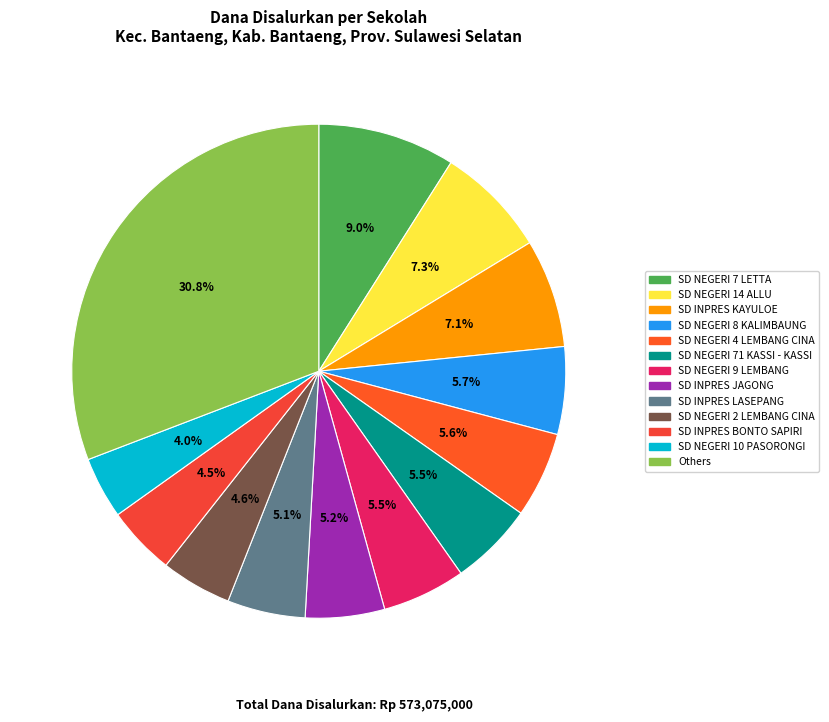

How many slices are in this pie chart?

13